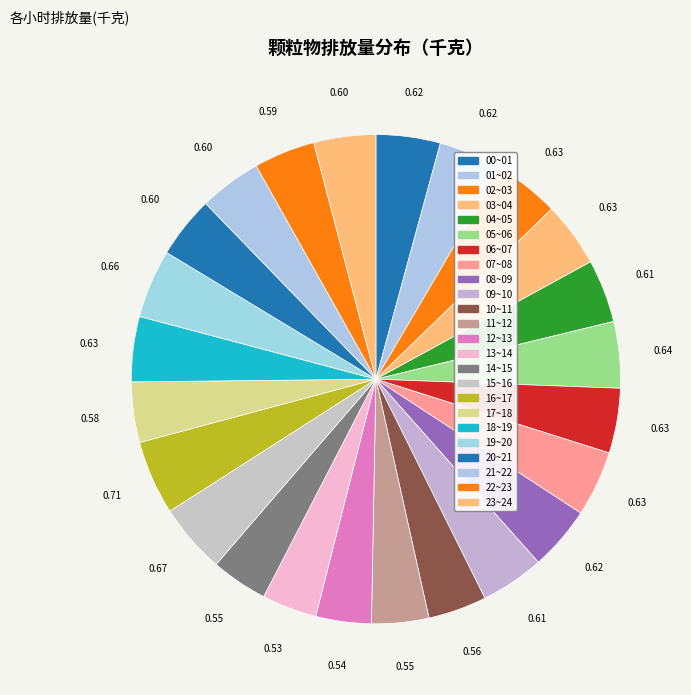

To the nearest percent, what is the average slice percentage?

4%